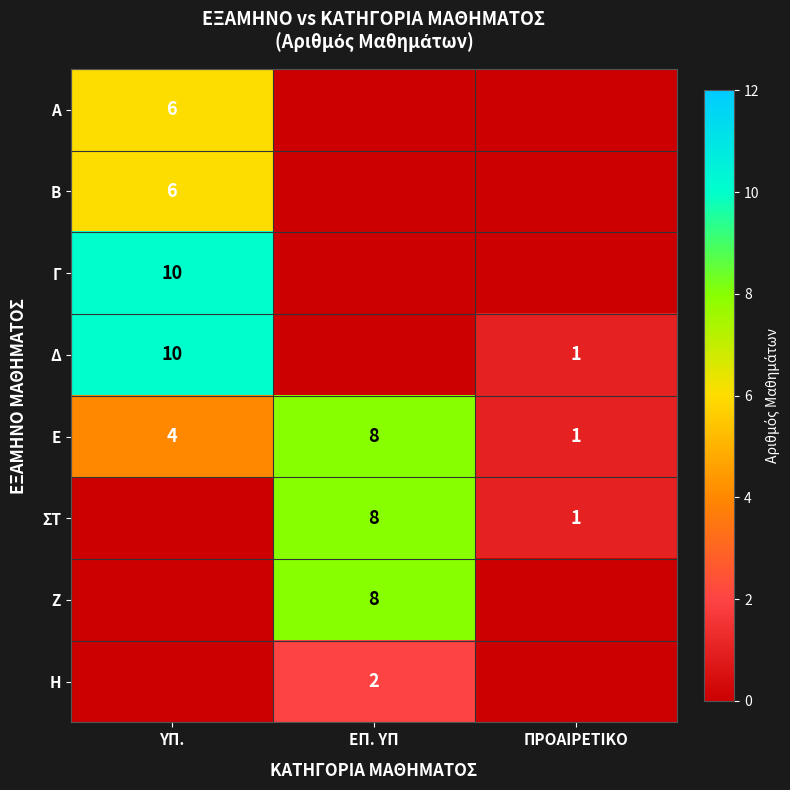

Which has a higher value, ΠΡΟΑΙΡΕΤΙΚΟ or ΥΠ.?

ΥΠ.